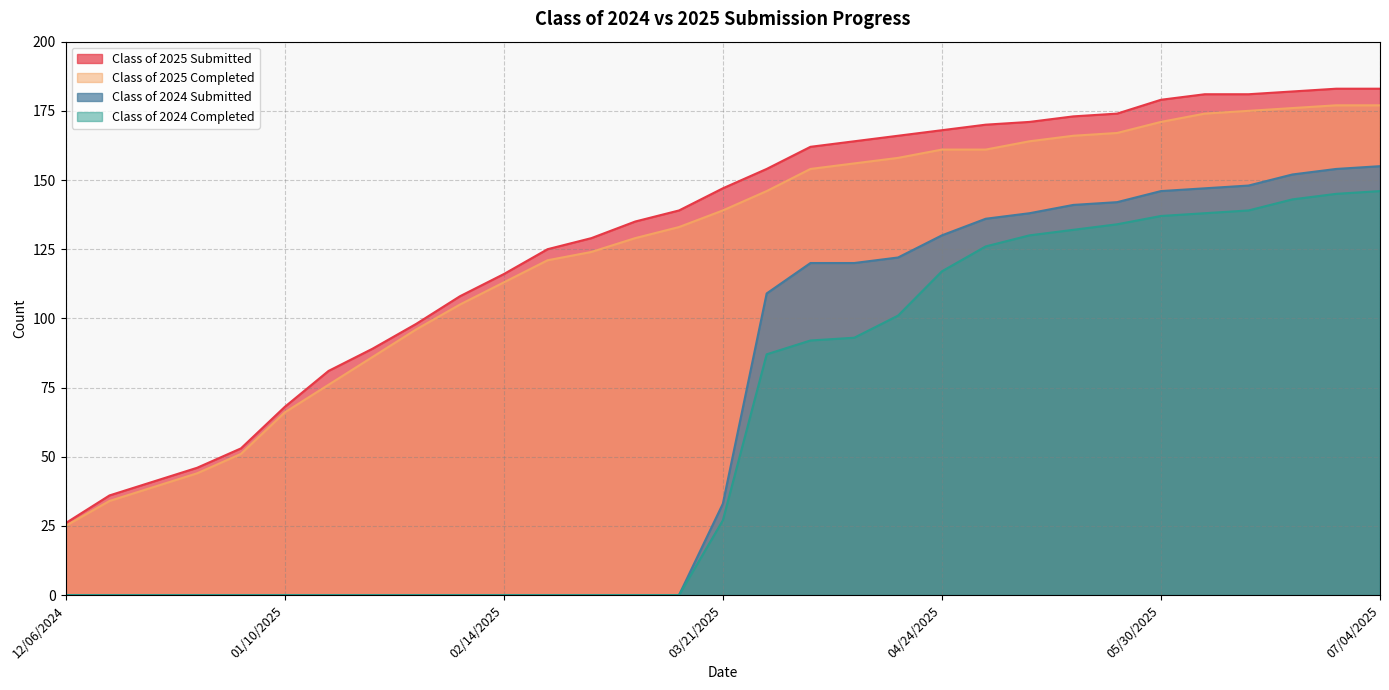

What is the difference between the maximum and minimum values in the Class of 2024 Submitted series?

155